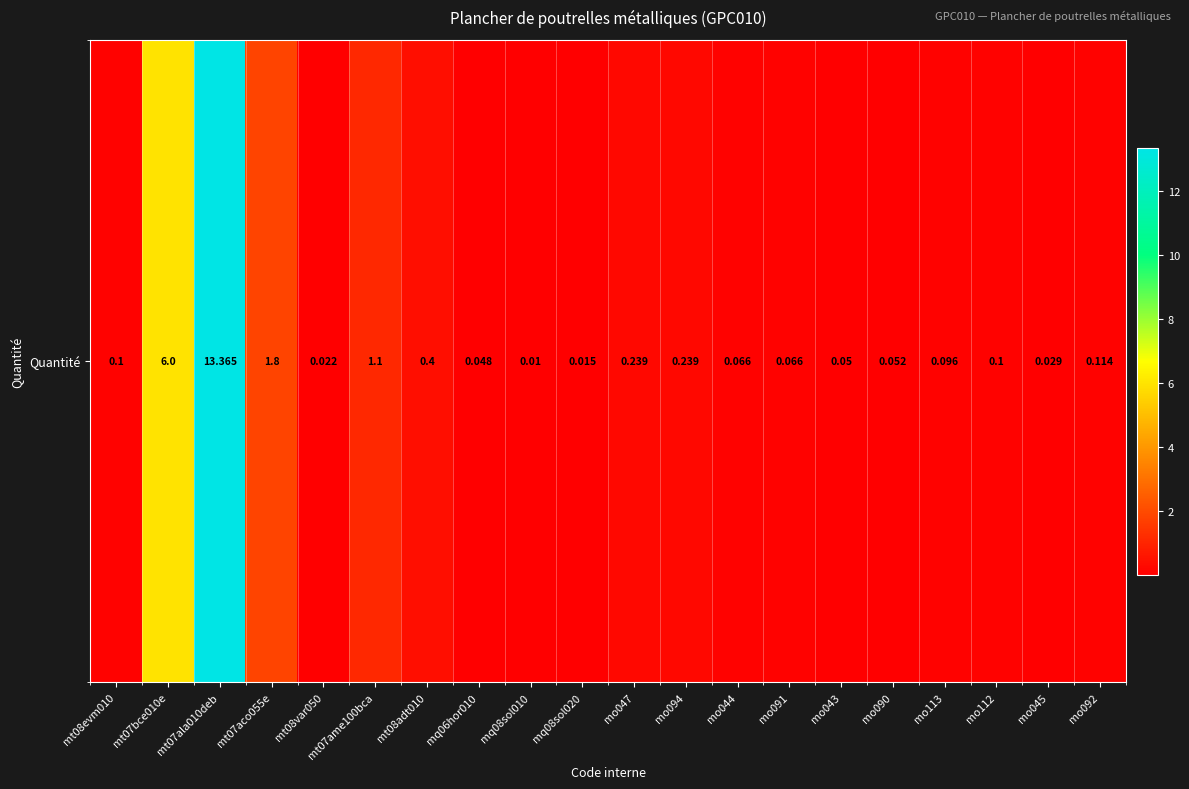

Rank the categories by value from lowest to highest.

mq08sol010, mq08sol020, mt08var050, mo045, mq06hor010, mo043, mo090, mo044, mo091, mo113, mt08evm010, mo112, mo092, mo047, mo094, mt08adt010, mt07ame100bca, mt07aco055e, mt07bce010e, mt07ala010deb